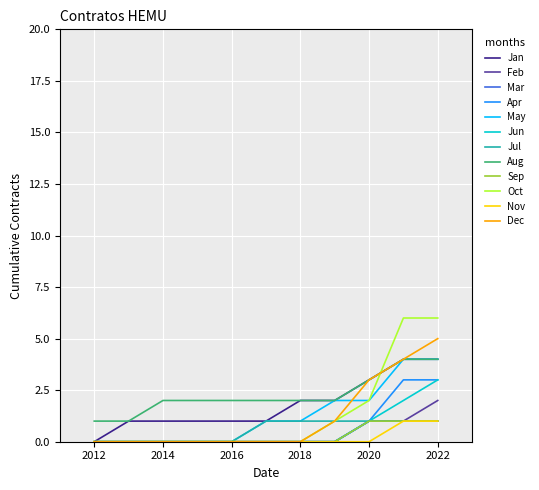

Does the chart display data point markers on the line(s)?

No